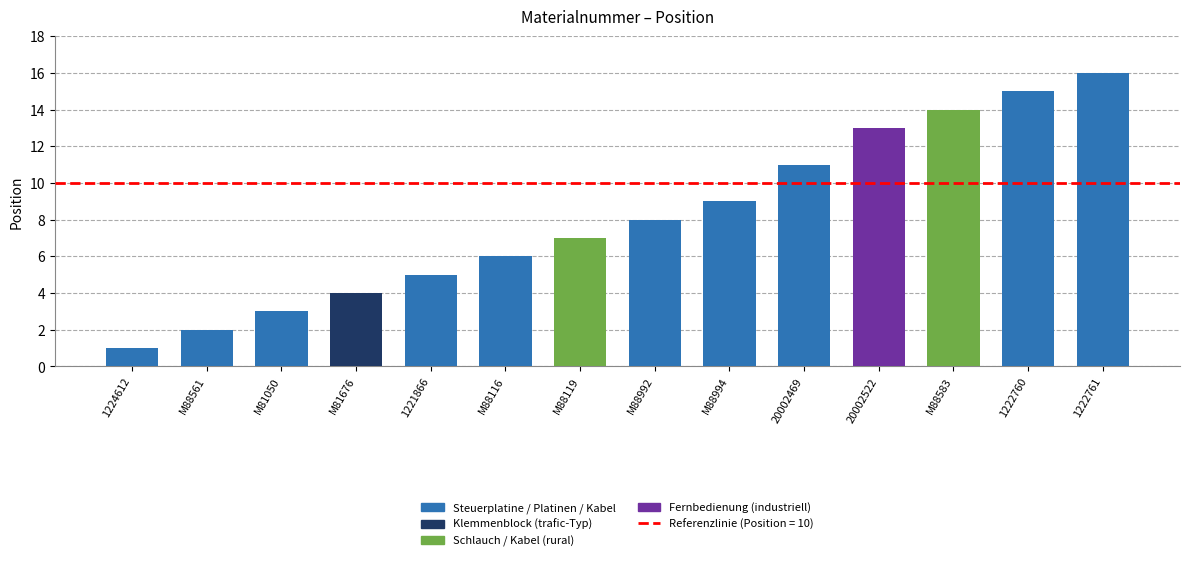

How many bars are there in total?

14